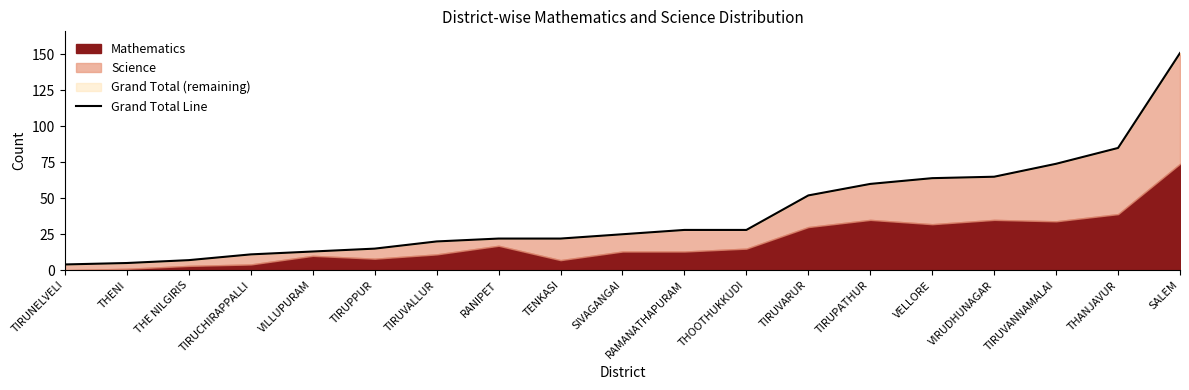

List the labels in order of value, largest first.

SALEM, THANJAVUR, TIRUVANNAMALAI, VIRUDHUNAGAR, VELLORE, TIRUPATHUR, TIRUVARUR, RAMANATHAPURAM, THOOTHUKKUDI, SIVAGANGAI, RANIPET, TENKASI, TIRUVALLUR, TIRUPPUR, VILLUPURAM, TIRUCHIRAPPALLI, THE NILGIRIS, THENI, TIRUNELVELI